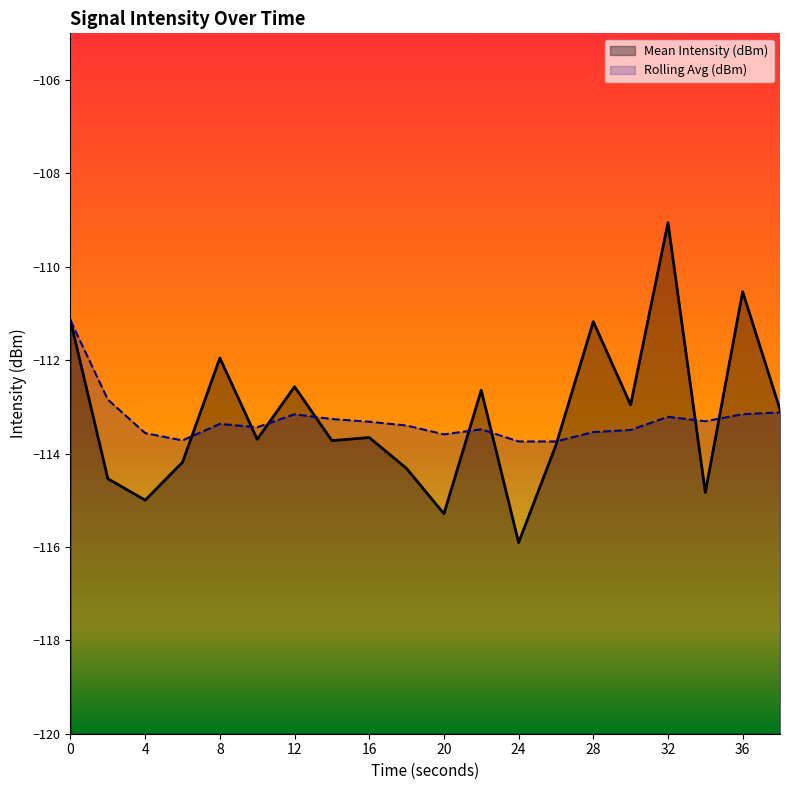

Reading left to right, list all the values displayed in this chart.

Mean Intensity (dBm): 0=-111.1	2=-114.5	4=-115.0	6=-114.2	8=-112.0	10=-113.7	12=-112.6	14=-113.7	16=-113.7	18=-114.3	20=-115.3	22=-112.6	24=-115.9	26=-113.8	28=-111.2	30=-113.0	32=-109.1	34=-114.8	36=-110.5	38=-113.1
Rolling Avg (dBm): 0=-111.1	2=-112.8	4=-113.6	6=-113.7	8=-113.4	10=-113.4	12=-113.2	14=-113.3	16=-113.3	18=-113.4	20=-113.6	22=-113.5	24=-113.7	26=-113.7	28=-113.5	30=-113.5	32=-113.2	34=-113.3	36=-113.2	38=-113.1